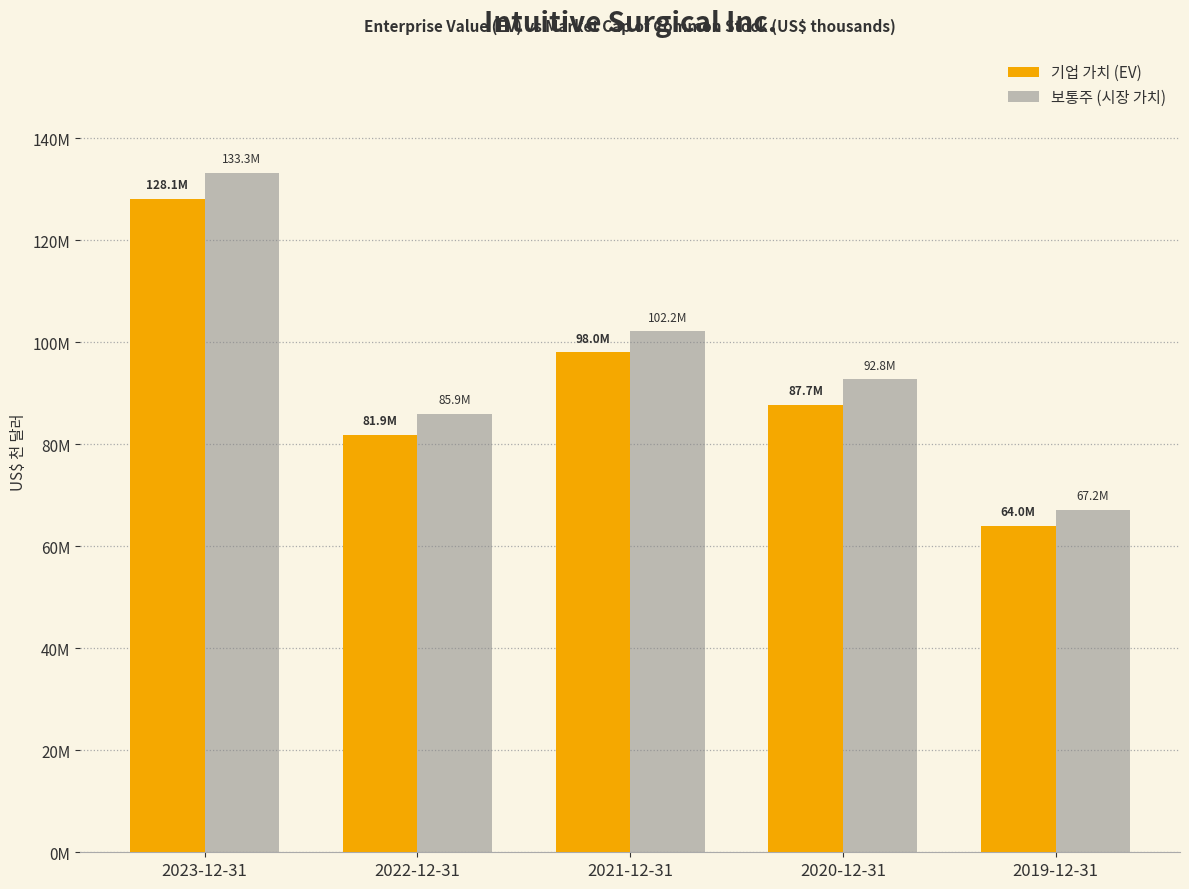

Which category has the lowest value in the 보통주 (시장 가치) series?

2019-12-31